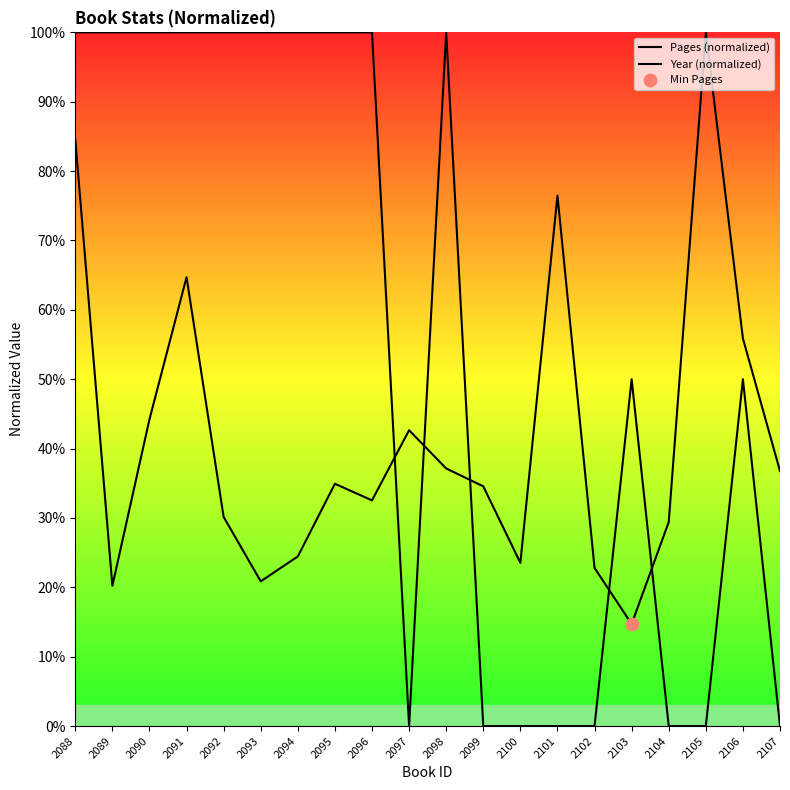

Which series has the largest total across all categories?

Year (normalized)